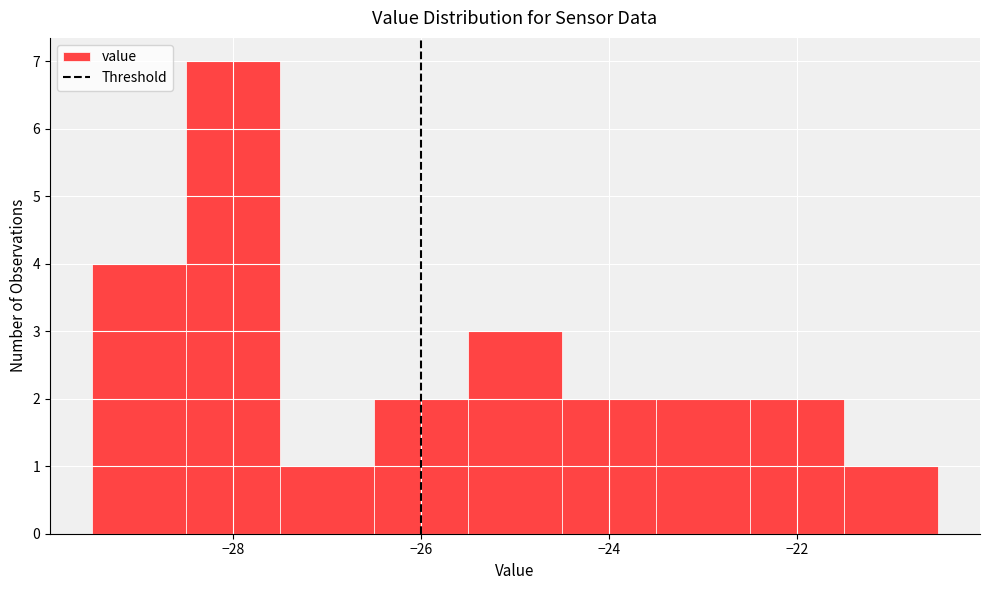

Reading left to right, transcribe this chart: for each bar, give the range it covers on the x-axis and its height. Neither the bar edges nor the heights are printed on the chart, so give them approximately, as read against the axes.

-29.5 to -28.5: 4
-28.5 to -27.5: 7
-27.5 to -26.5: 1
-26.5 to -25.5: 2
-25.5 to -24.5: 3
-24.5 to -23.5: 2
-23.5 to -22.5: 2
-22.5 to -21.5: 2
-21.5 to -20.5: 1